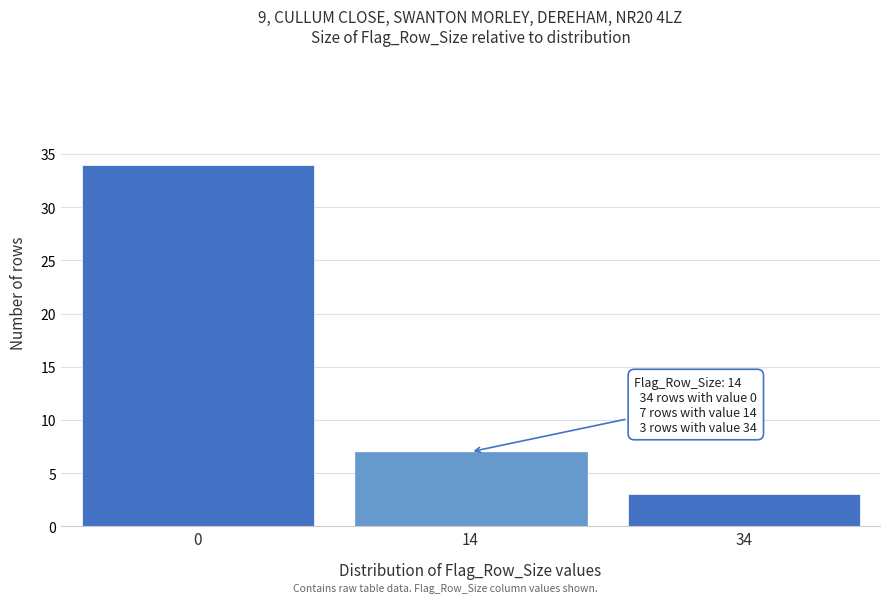

Reading left to right, list all the values displayed in this chart.

0=34	14=7	34=3